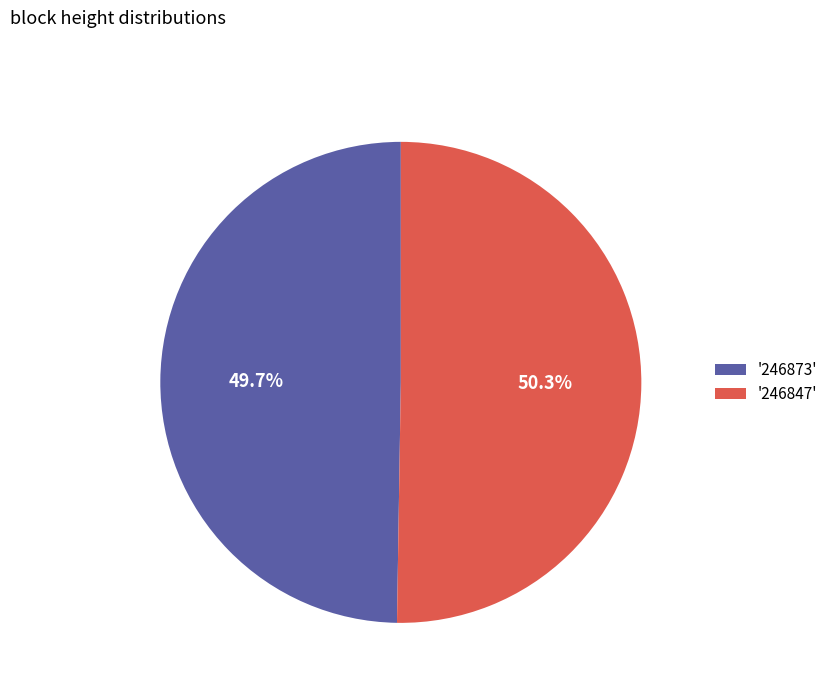

Combined, do '246847' and '246873' account for over 50%?

Yes